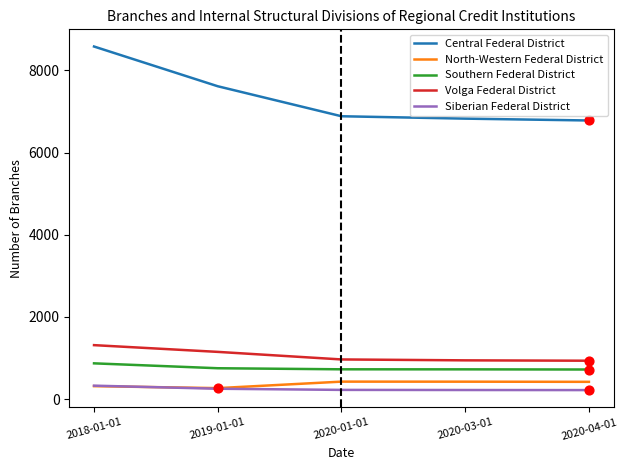

What is the total value across all series at 2020-01-01?

9227